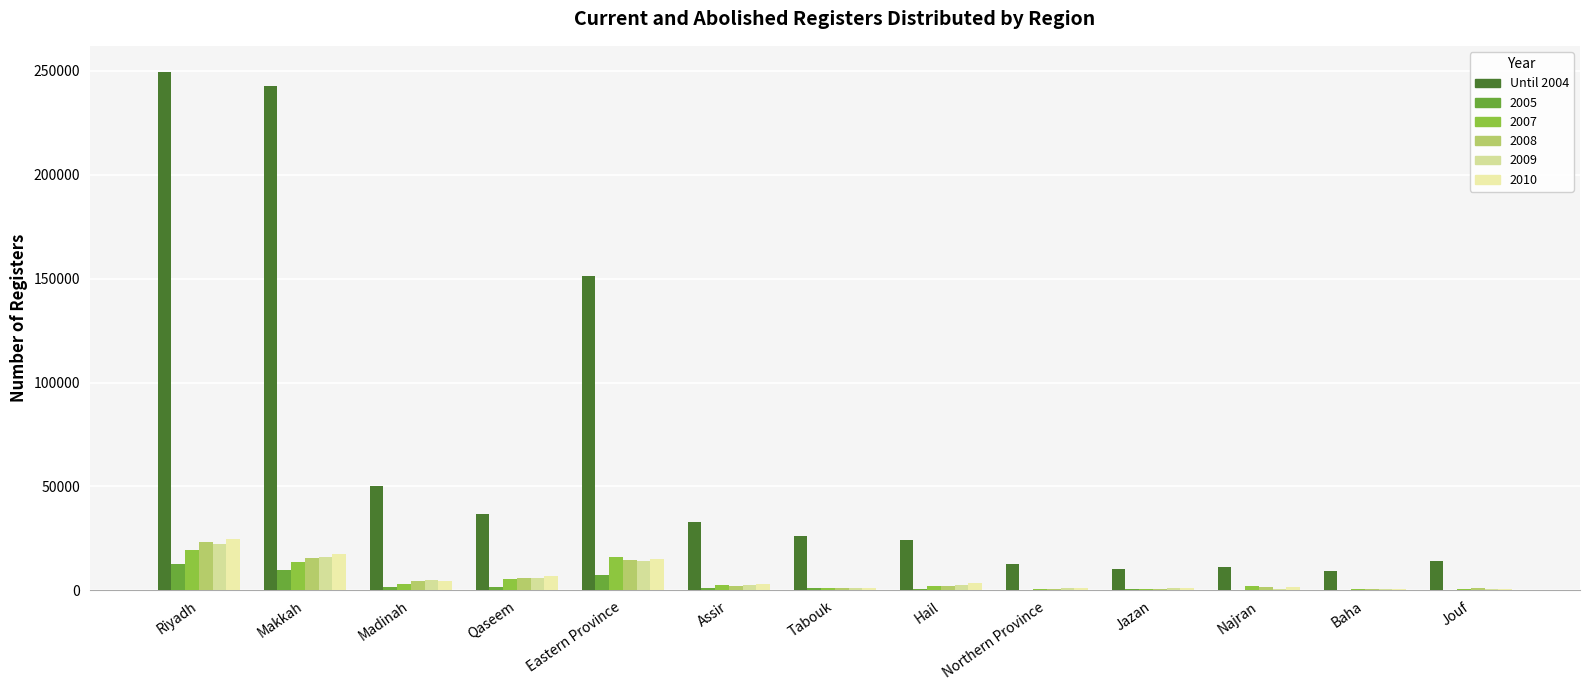

How many data points does each series have?

13